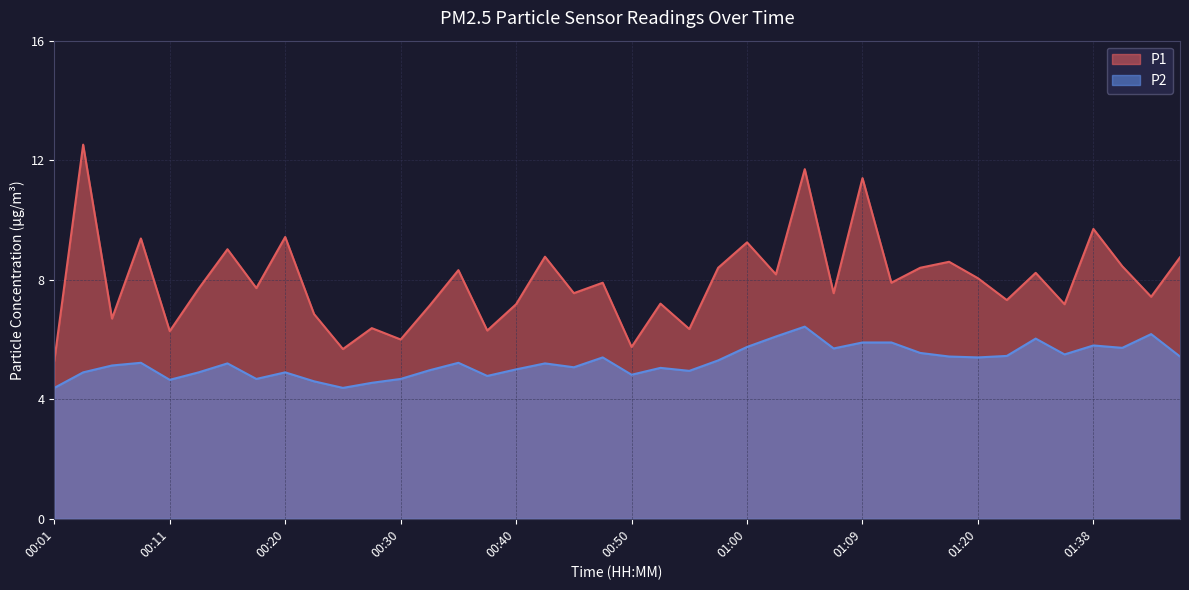

Which series changed the most between 00:18 and 01:00?

P1